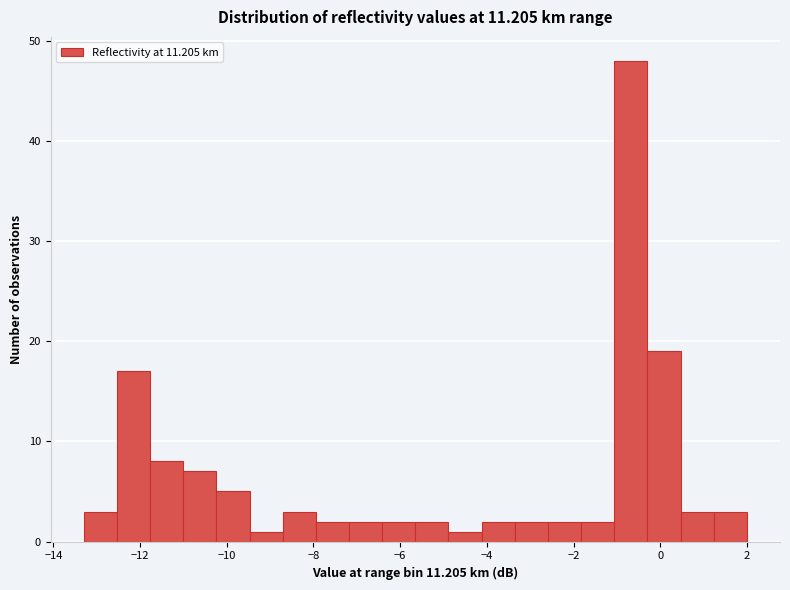

Around what value on the x-axis is the tallest bar? Give the approximate position of its centre, as read against the axis.

-0.6